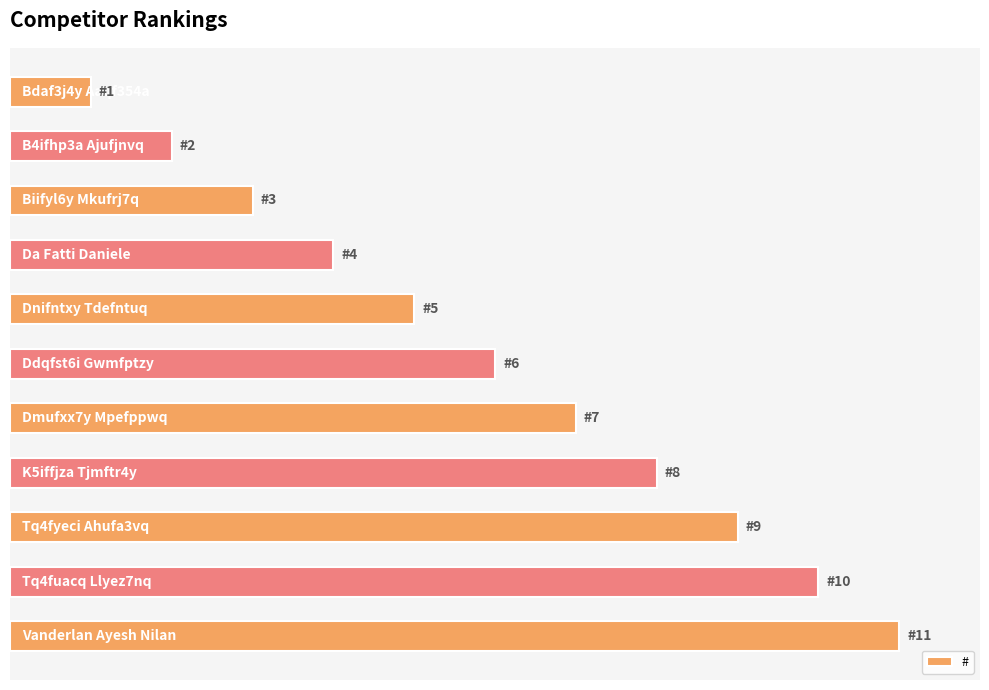

Are the bars horizontal?

Yes